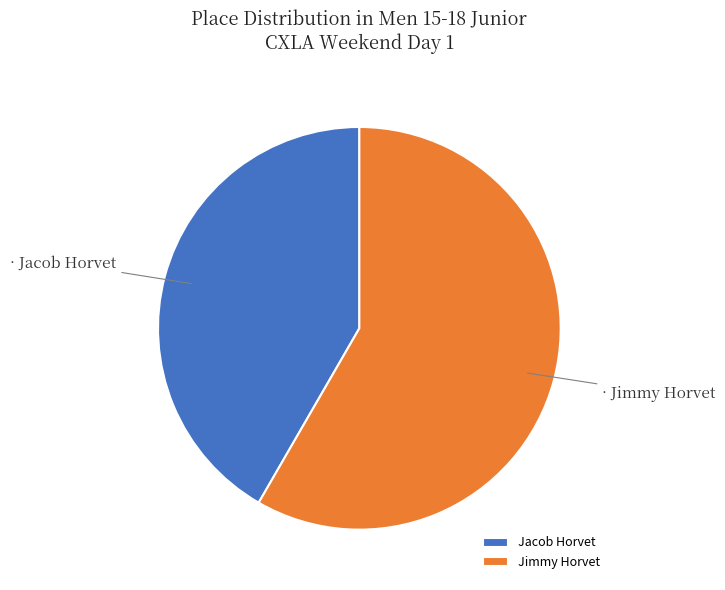

True or false: Jimmy Horvet accounts for 52% of the total.

False